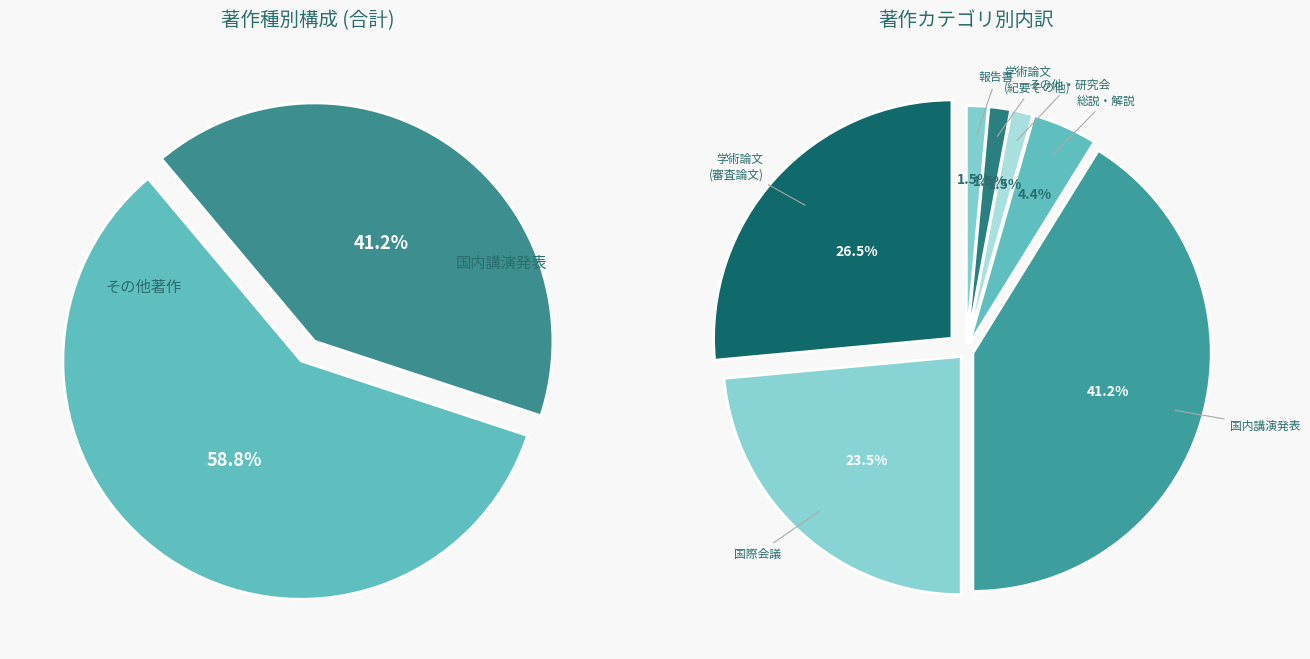

True or false: 著作.総説・解説 accounts for 14% of the total.

False